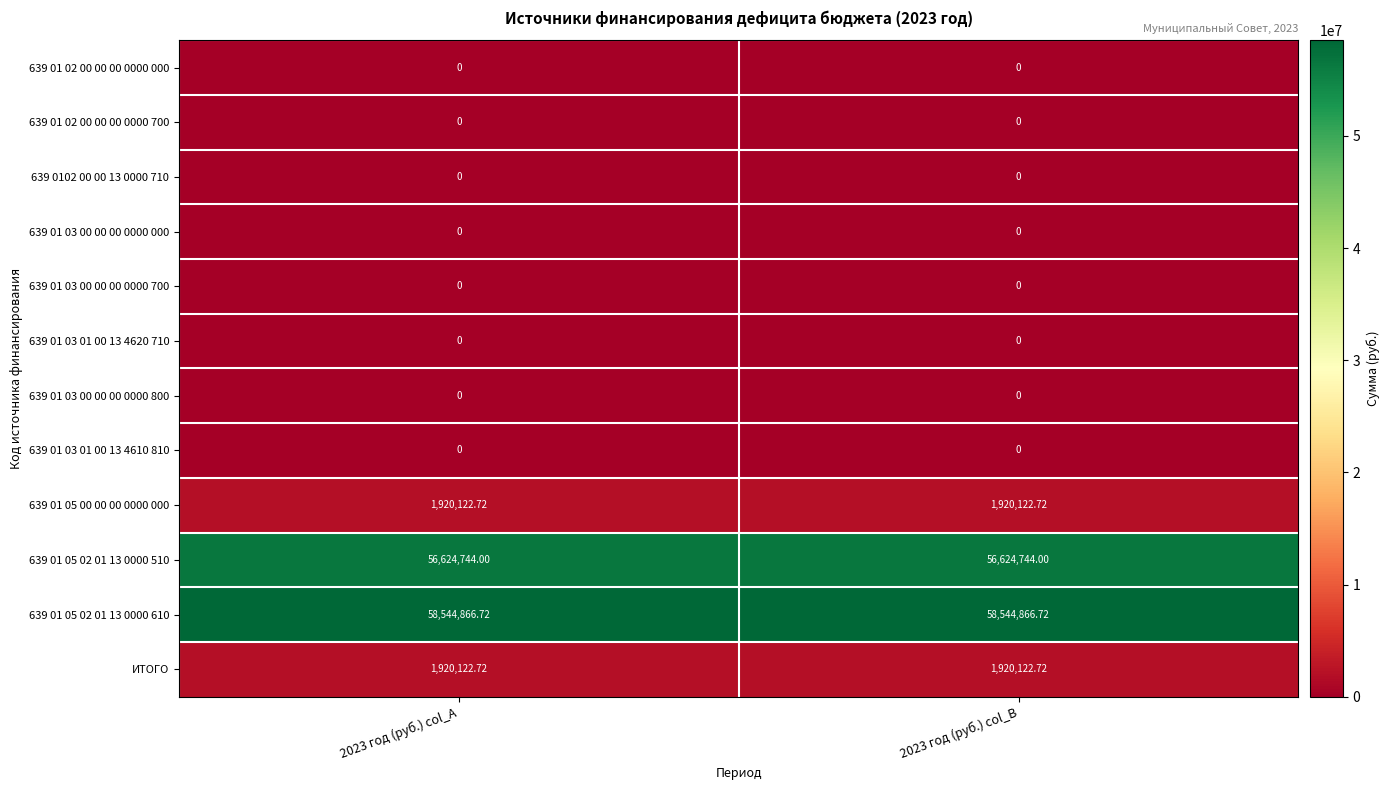

Reading left to right, what are all the values shown in this chart?

639 01 02 00 00 00 0000 000: 2023 год (руб.) col_A=0.0	2023 год (руб.) col_B=0.0
639 01 02 00 00 00 0000 700: 2023 год (руб.) col_A=0.0	2023 год (руб.) col_B=0.0
639 0102 00 00 13 0000 710: 2023 год (руб.) col_A=0.0	2023 год (руб.) col_B=0.0
639 01 03 00 00 00 0000 000: 2023 год (руб.) col_A=0.0	2023 год (руб.) col_B=0.0
639 01 03 00 00 00 0000 700: 2023 год (руб.) col_A=0.0	2023 год (руб.) col_B=0.0
639 01 03 01 00 13 4620 710: 2023 год (руб.) col_A=0.0	2023 год (руб.) col_B=0.0
639 01 03 00 00 00 0000 800: 2023 год (руб.) col_A=0.0	2023 год (руб.) col_B=0.0
639 01 03 01 00 13 4610 810: 2023 год (руб.) col_A=0.0	2023 год (руб.) col_B=0.0
639 01 05 00 00 00 0000 000: 2023 год (руб.) col_A=1920122.7	2023 год (руб.) col_B=1920122.7
639 01 05 02 01 13 0000 510: 2023 год (руб.) col_A=56624744.0	2023 год (руб.) col_B=56624744.0
639 01 05 02 01 13 0000 610: 2023 год (руб.) col_A=58544866.7	2023 год (руб.) col_B=58544866.7
ИТОГО: 2023 год (руб.) col_A=1920122.7	2023 год (руб.) col_B=1920122.7